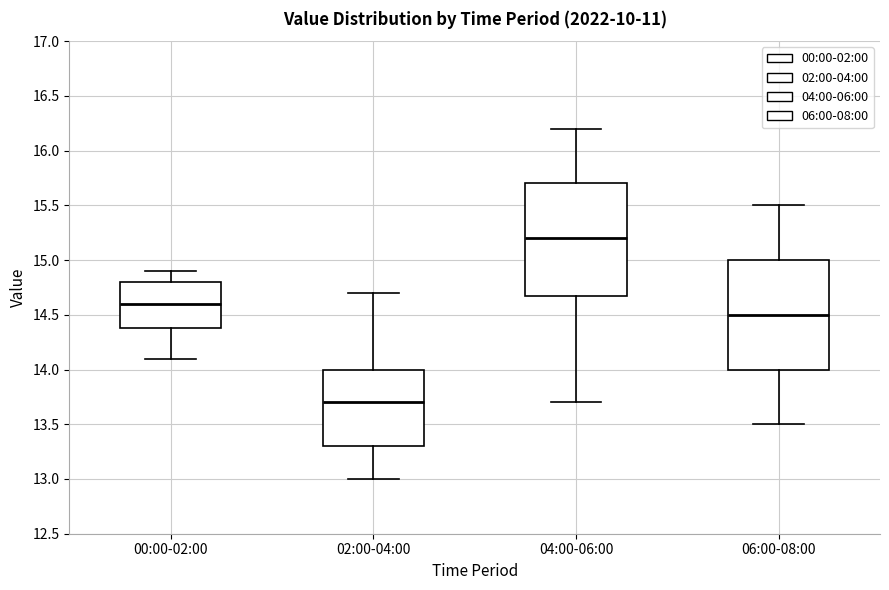

Which box has the lowest median line?

02:00-04:00